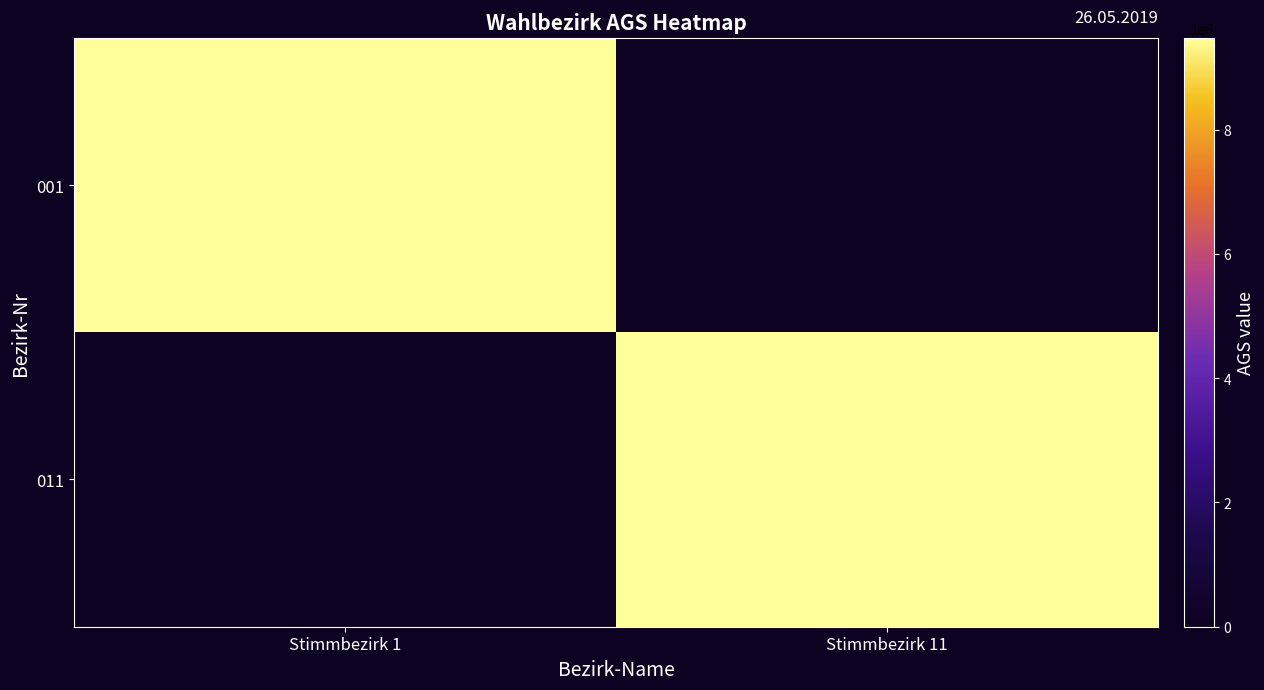

How many series are shown in this chart?

2